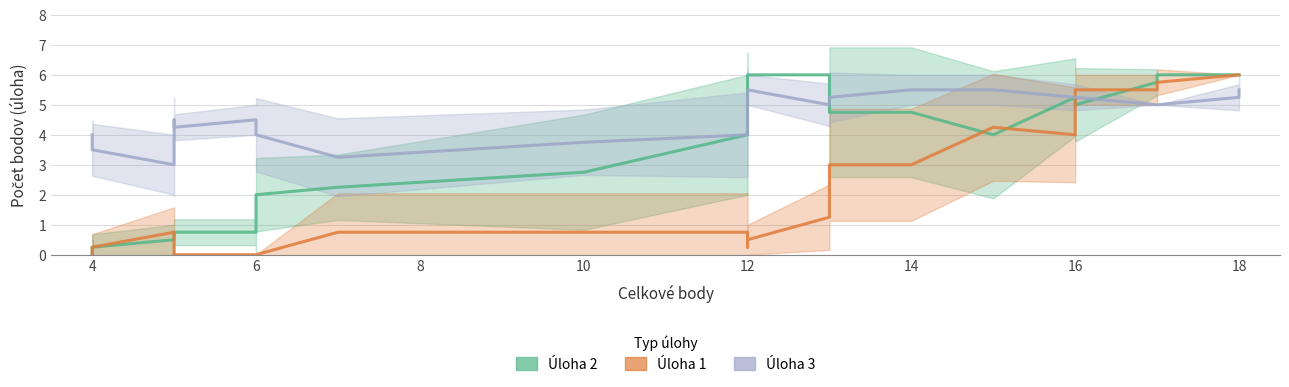

What is the difference between the Uloha 2 values at 12 and 5?

5